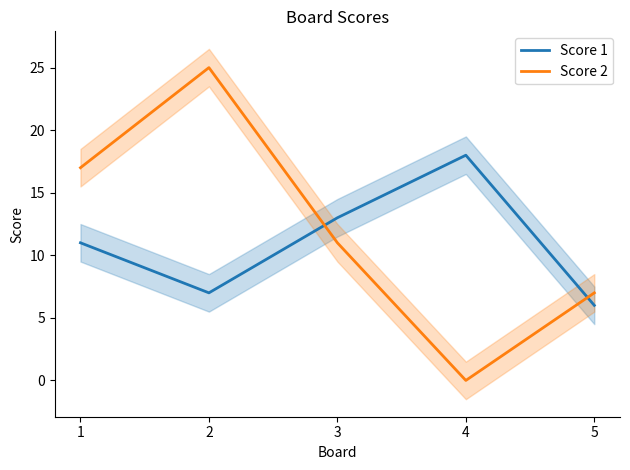

Where is the first local maximum for Score 1?

4